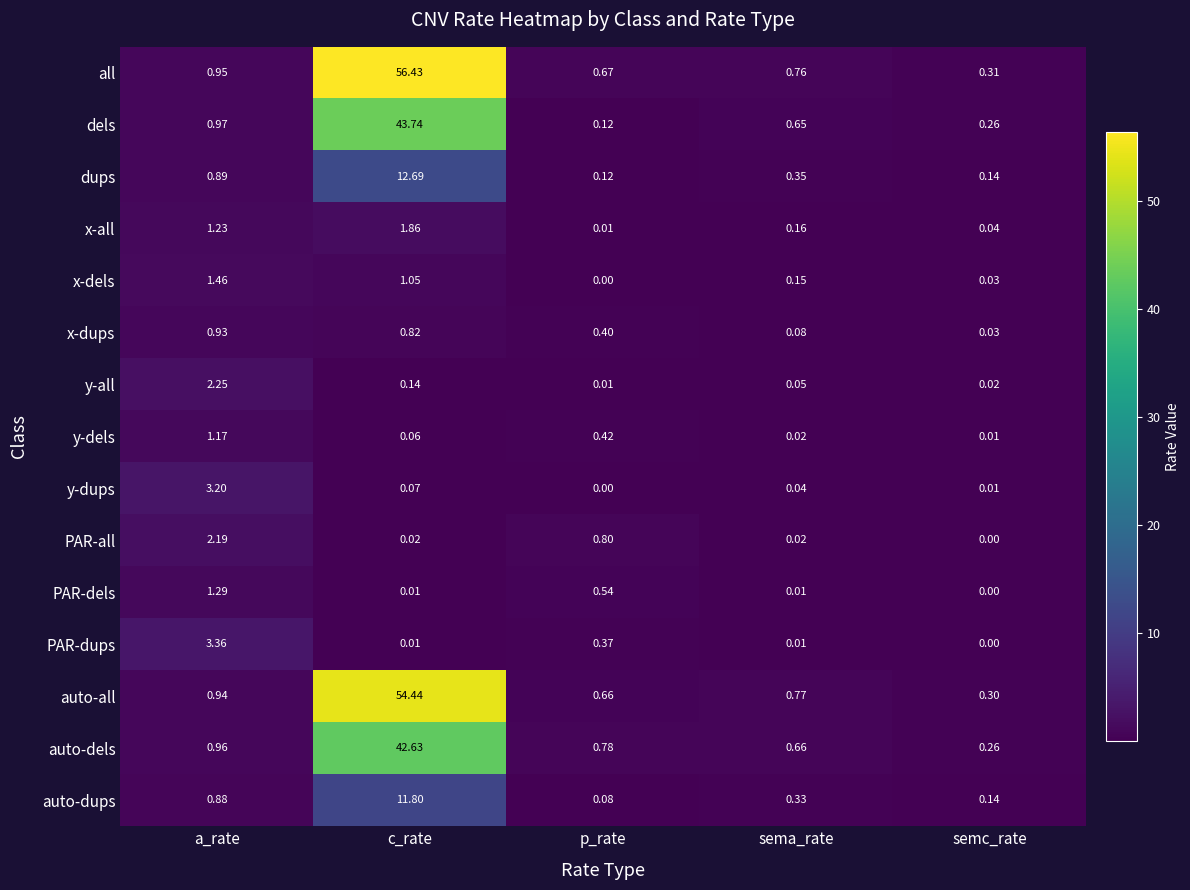

At how many categories does at least one series exceed 25?

1